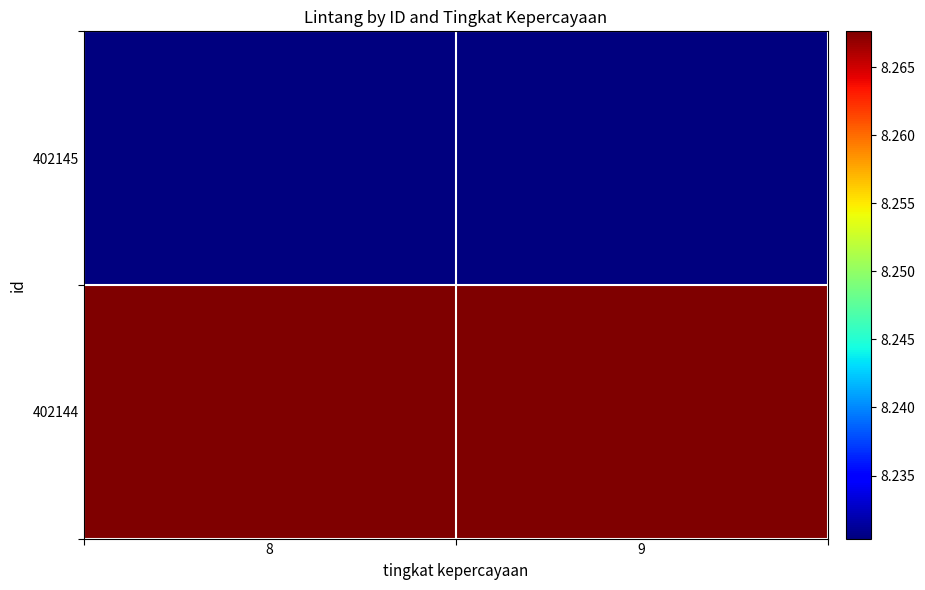

How many data points does each series have?

2